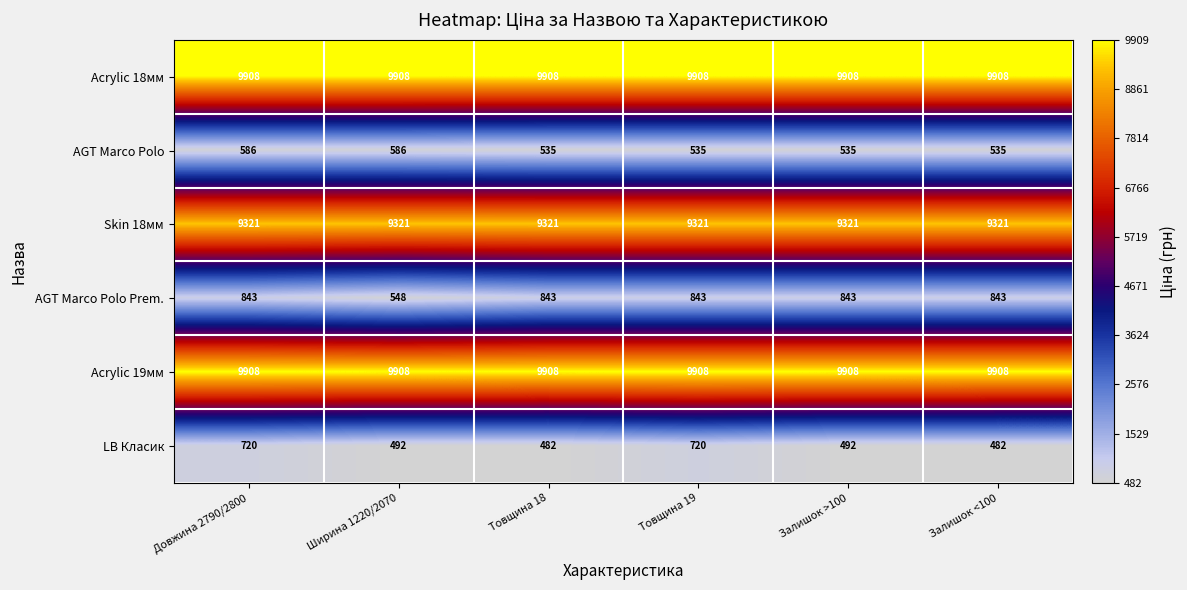

What is the difference between the highest and lowest values at Ширина 1220/2070?

9416